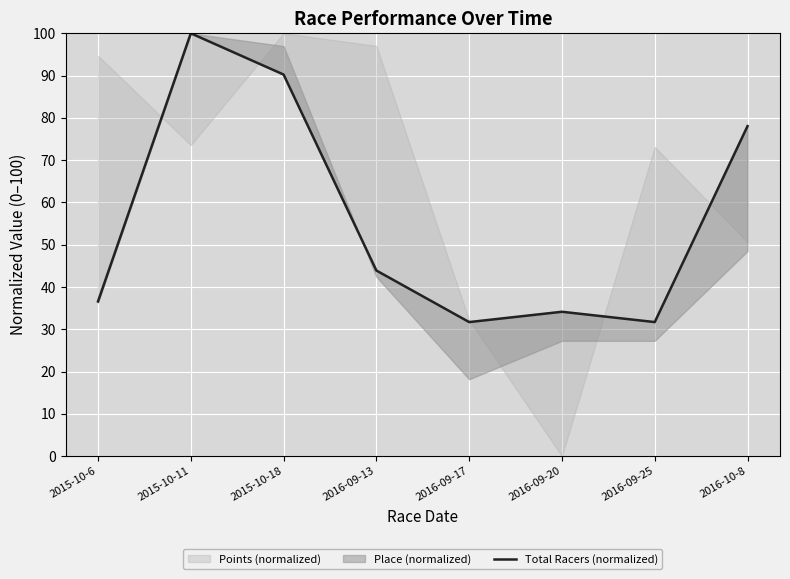

Reading left to right, list all the values displayed in this chart.

36.6	100.0	90.2	43.9	31.7	34.1	31.7	78.0